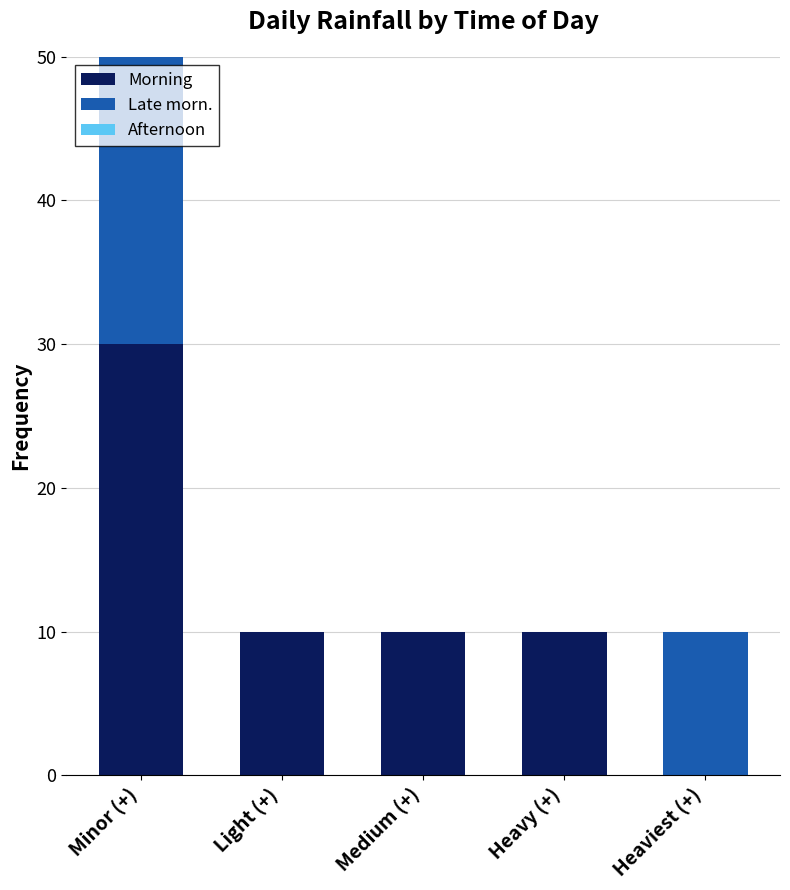

True or false: Morning has a value of 10 at Light (+).

True